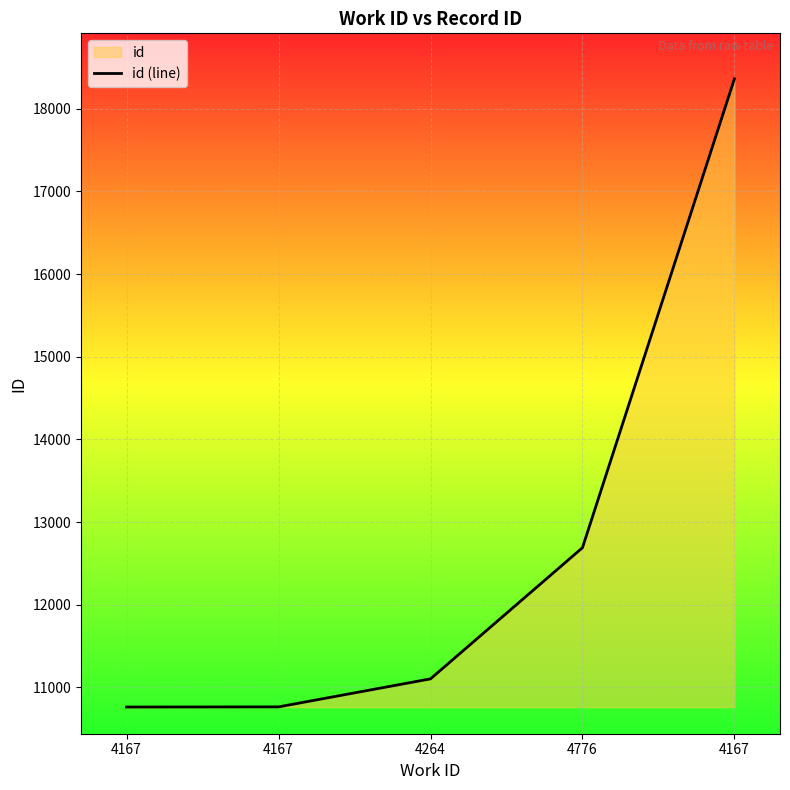

What is the sum of all values?

63677